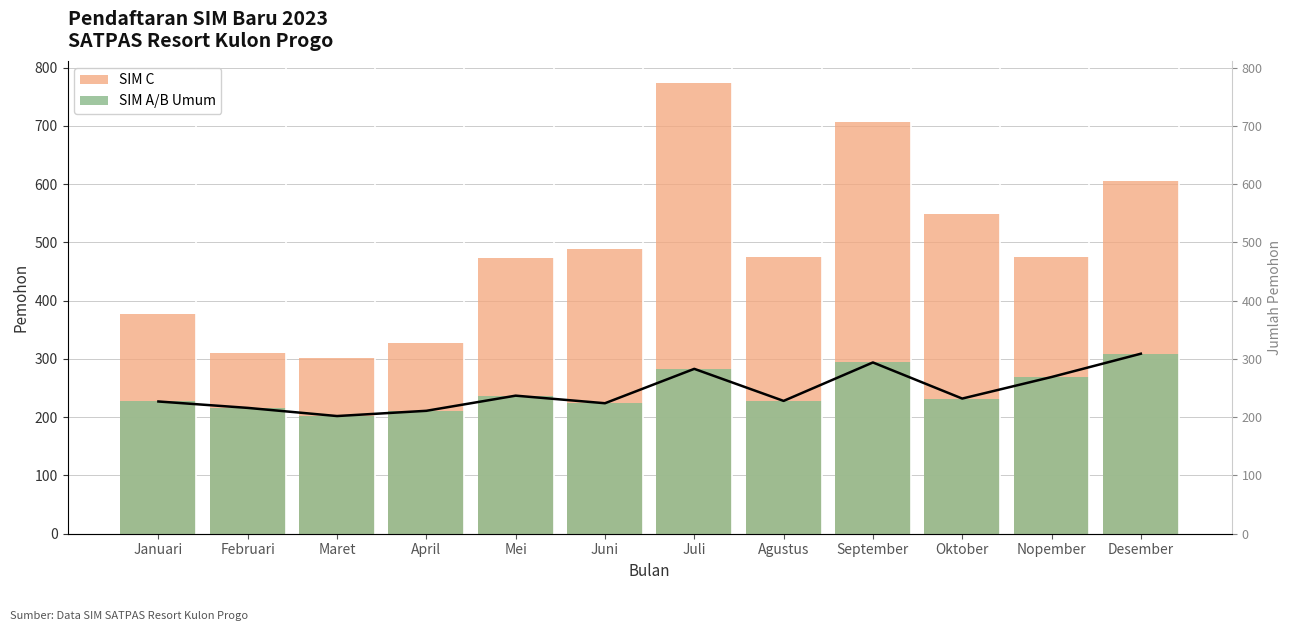

Reading left to right, list all the values displayed in this chart.

SIM C: Januari=378	Februari=311	Maret=302	April=327	Mei=473	Juni=489	Juli=773	Agustus=475	September=707	Oktober=548	Nopember=475	Desember=605
SIM A/B Umum: Januari=227	Februari=216	Maret=202	April=211	Mei=237	Juni=224	Juli=283	Agustus=228	September=294	Oktober=232	Nopember=269	Desember=309